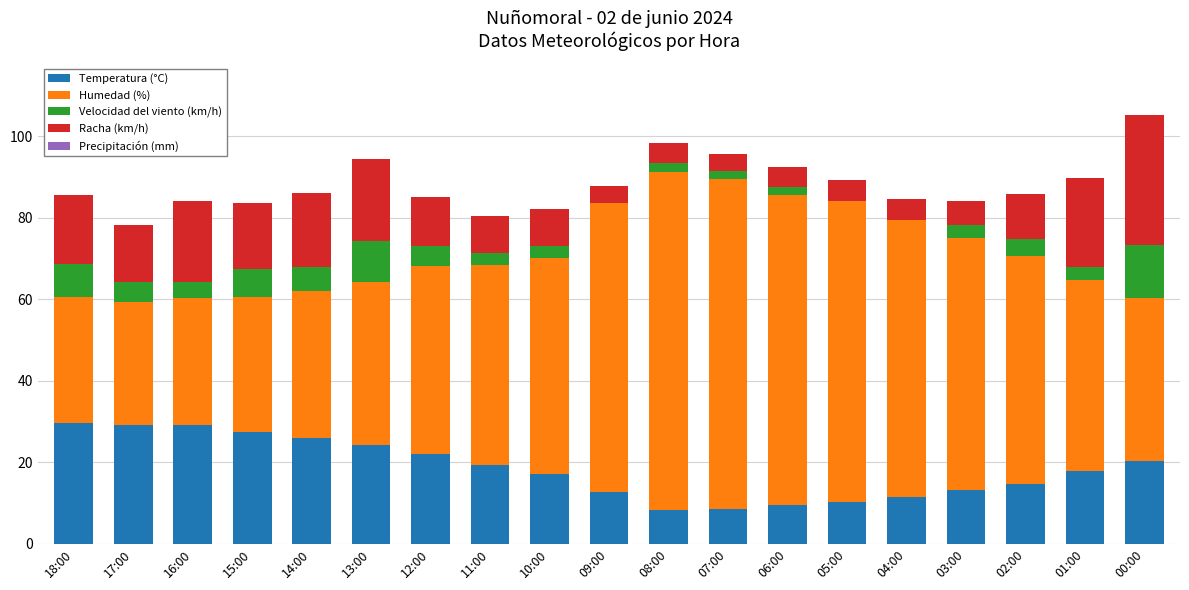

Does the chart contain stacked bars?

Yes